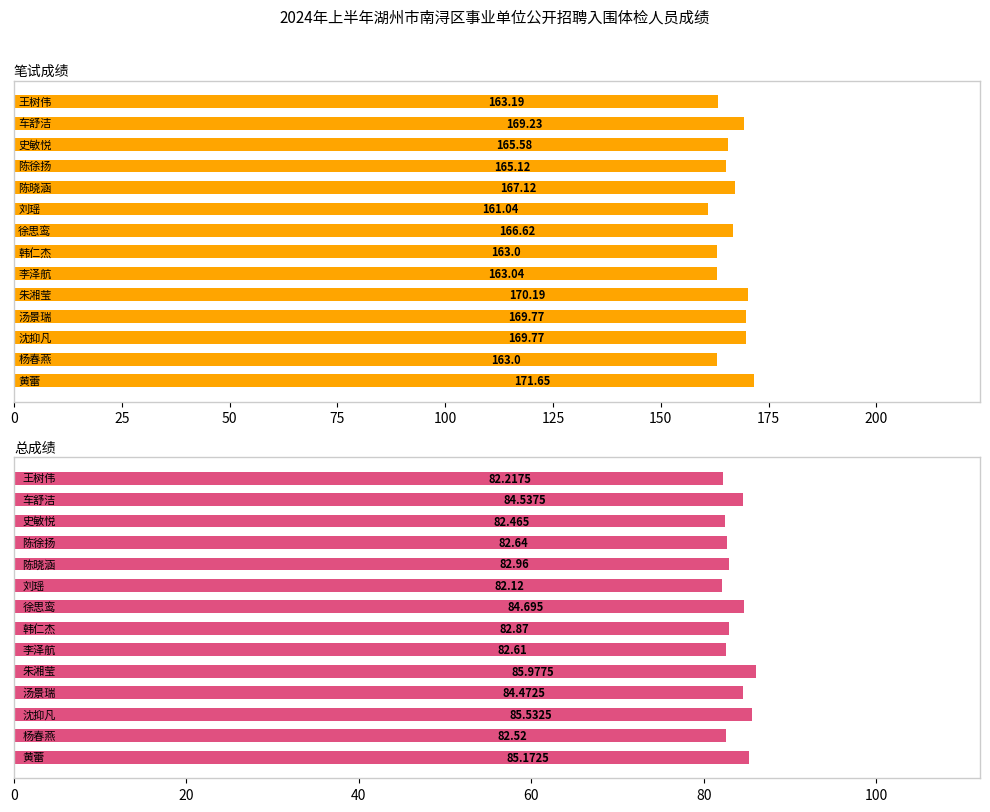

What is the average value of the 总成绩 series?

83.6